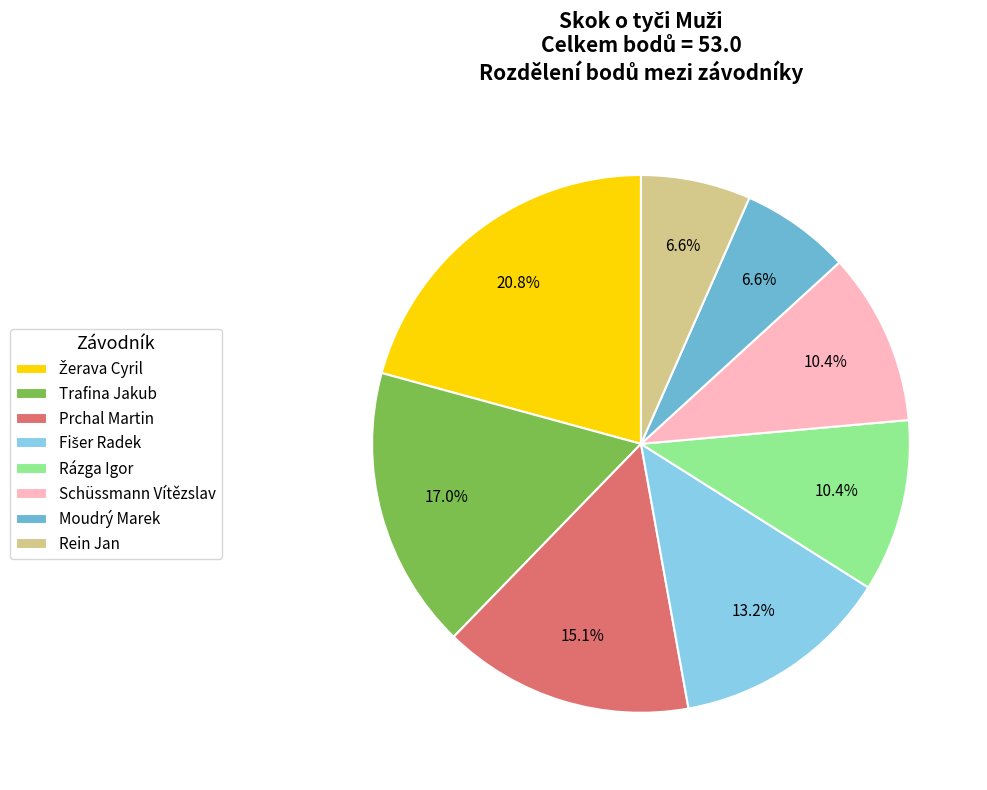

Is Rázga Igor the majority of the pie?

No